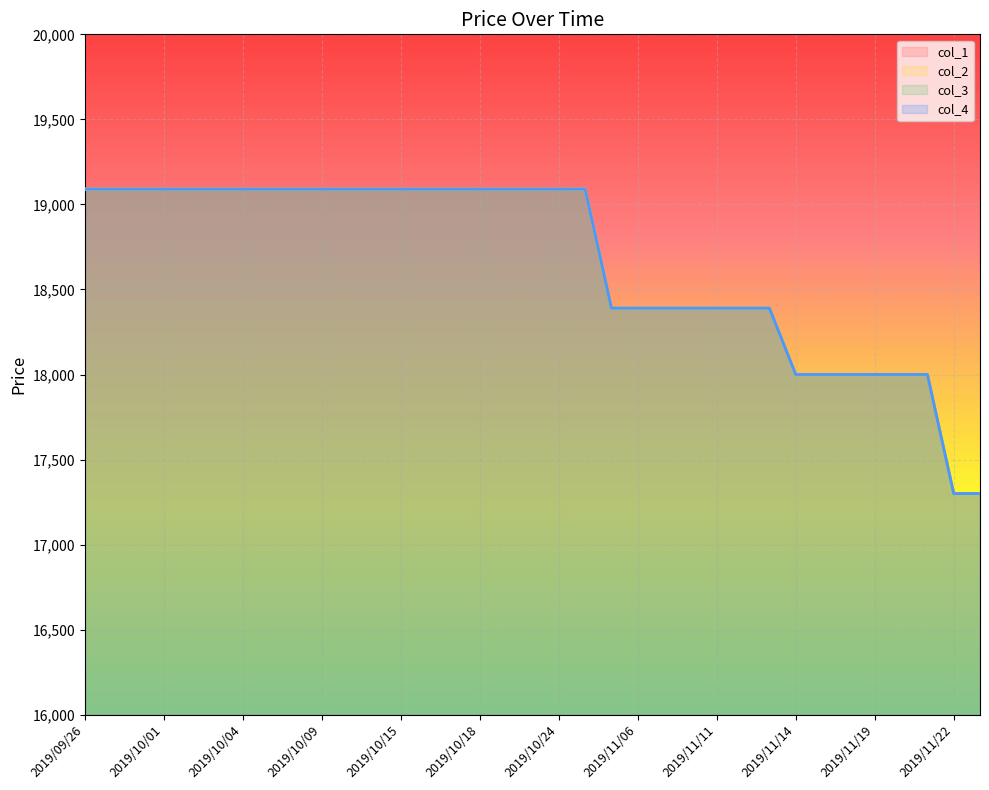

At which category does the chart reach its minimum across all series?

2019/11/22